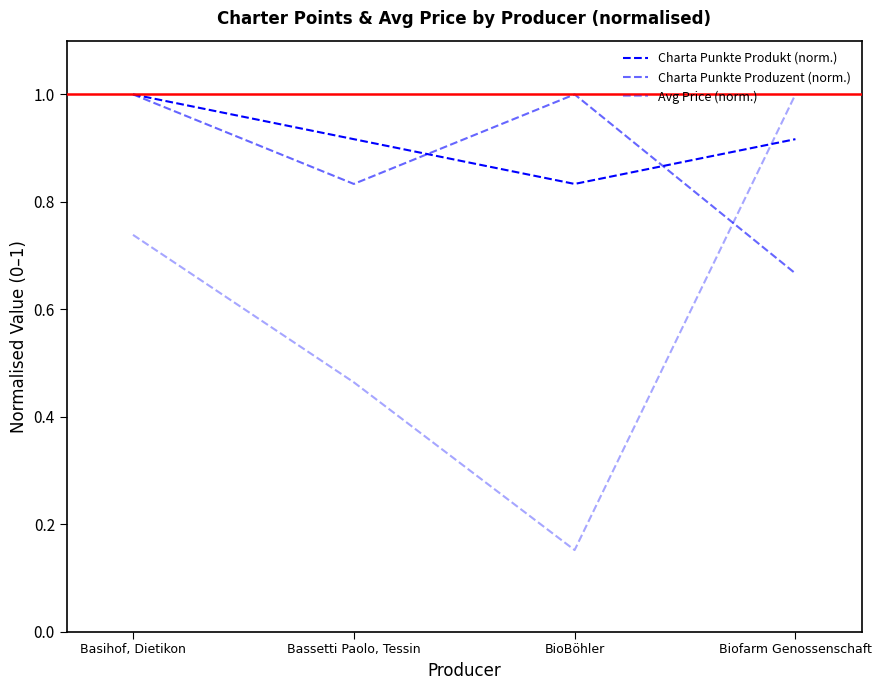

Does the chart display data point markers on the line(s)?

No